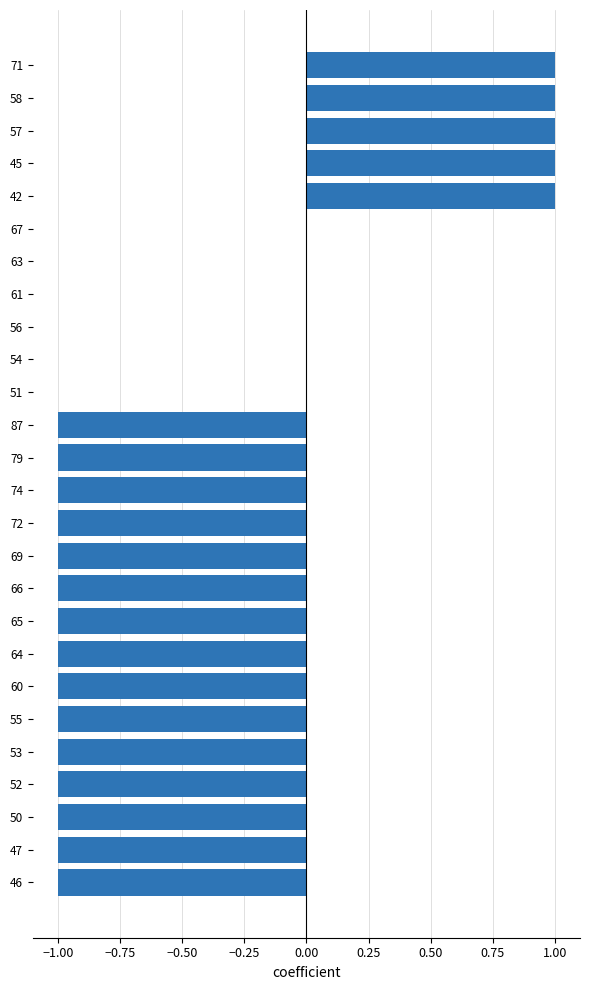

What is the sum of all values?

-10